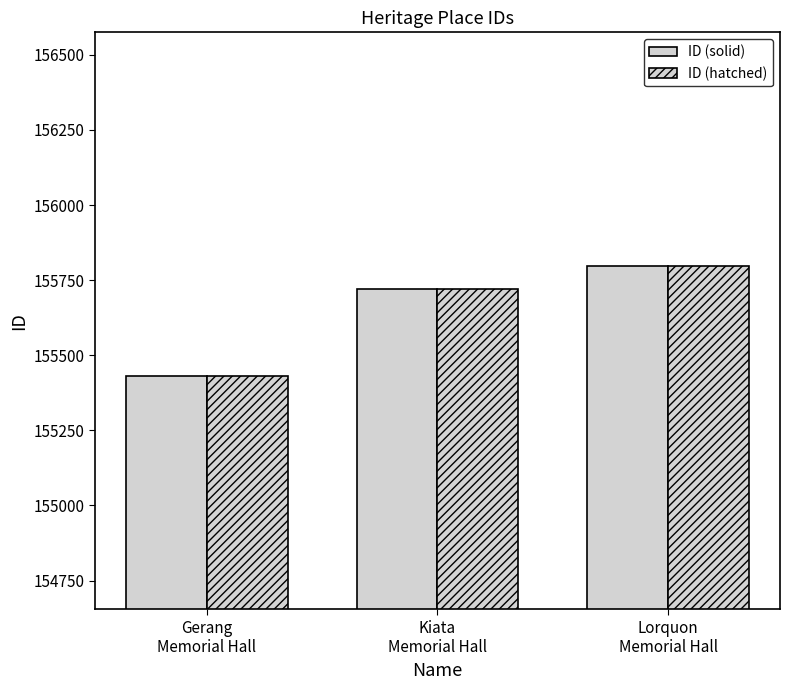

Which has a higher value, Lorquon
Memorial Hall or Kiata
Memorial Hall?

Lorquon
Memorial Hall